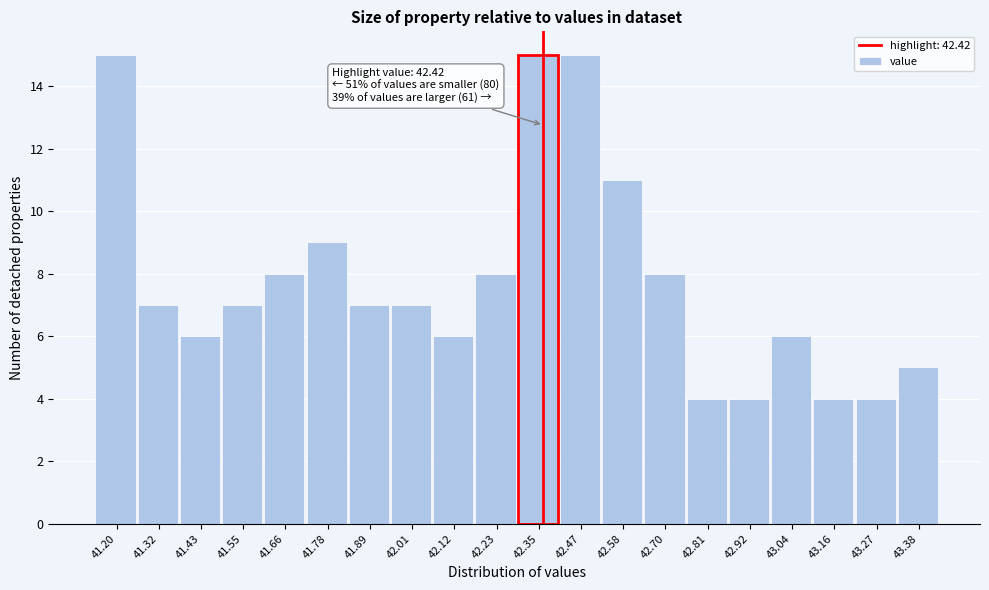

Reading right to left, transcribe all the data shown in this chart.

5	4	4	6	4	4	8	11	15	15	8	6	7	7	9	8	7	6	7	15